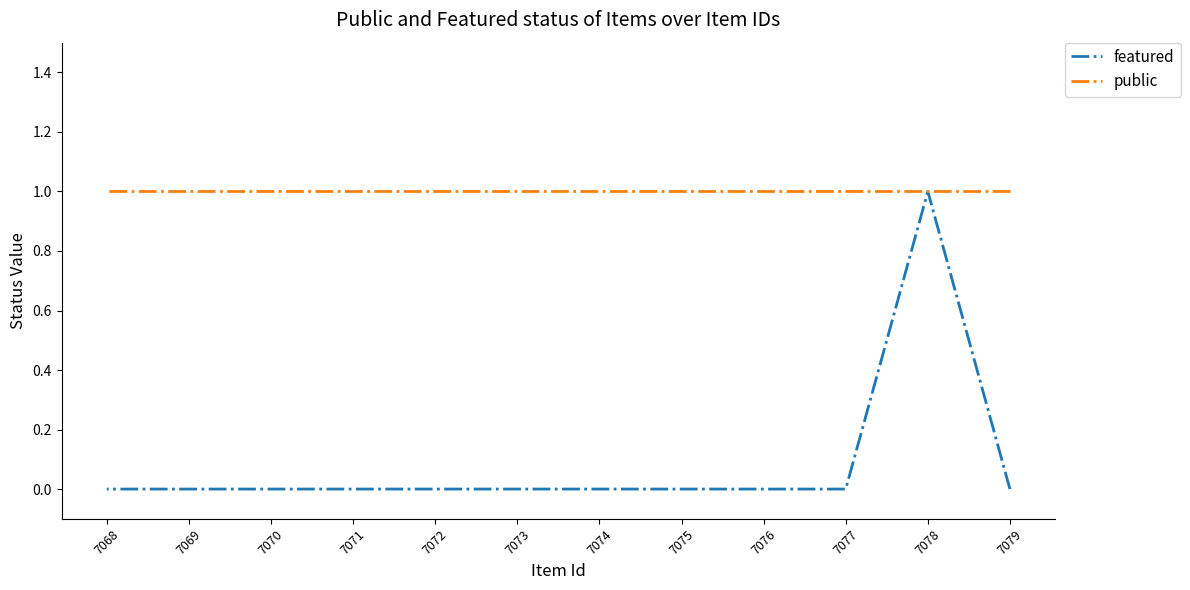

True or false: public and featured intersect in this chart.

False